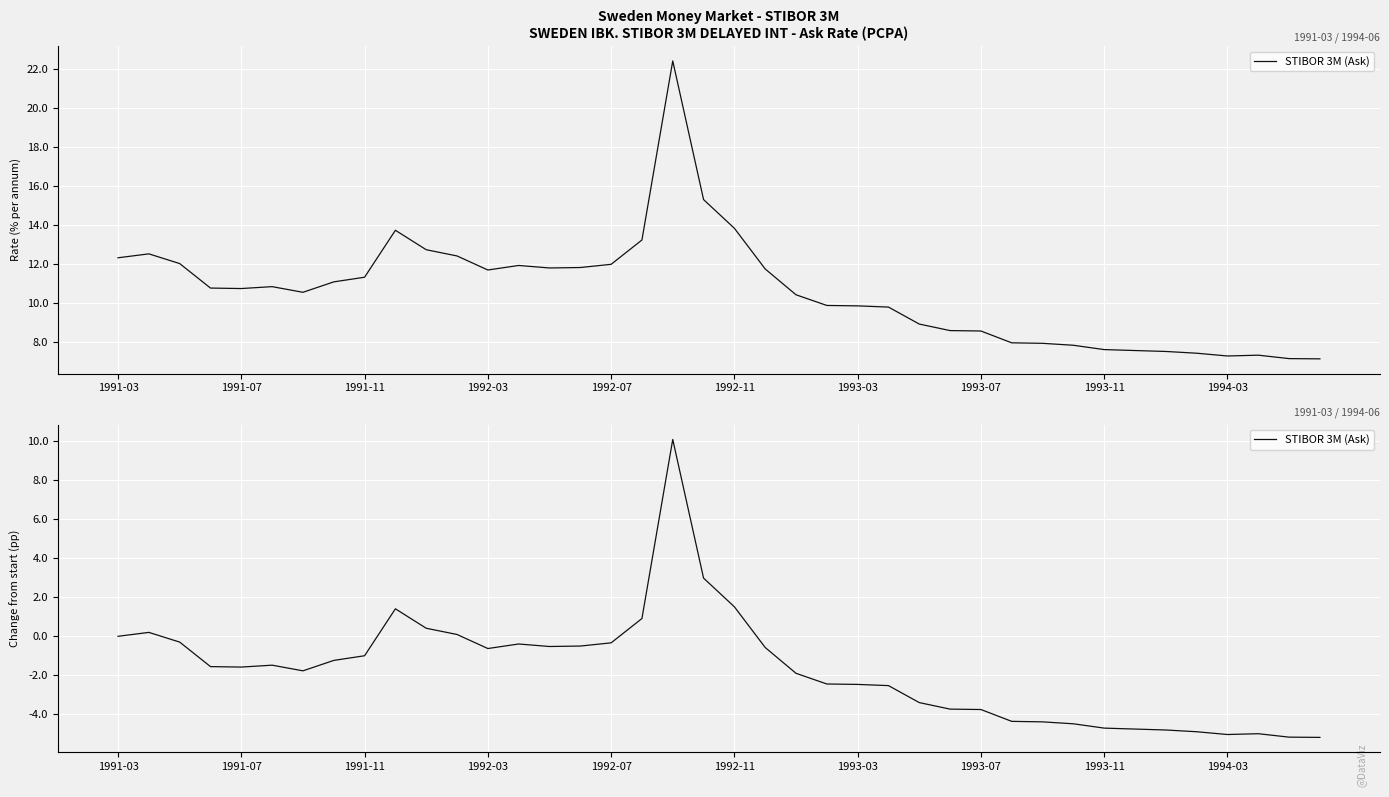

Count the number of values greater than -1.

17